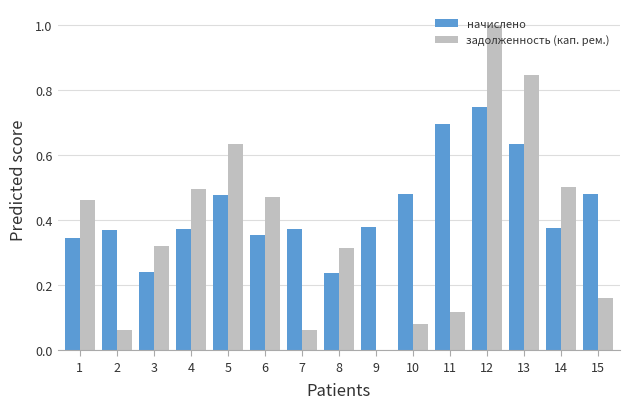

What are all the series names shown in the legend?

начислено, задолженность (кап. рем.)